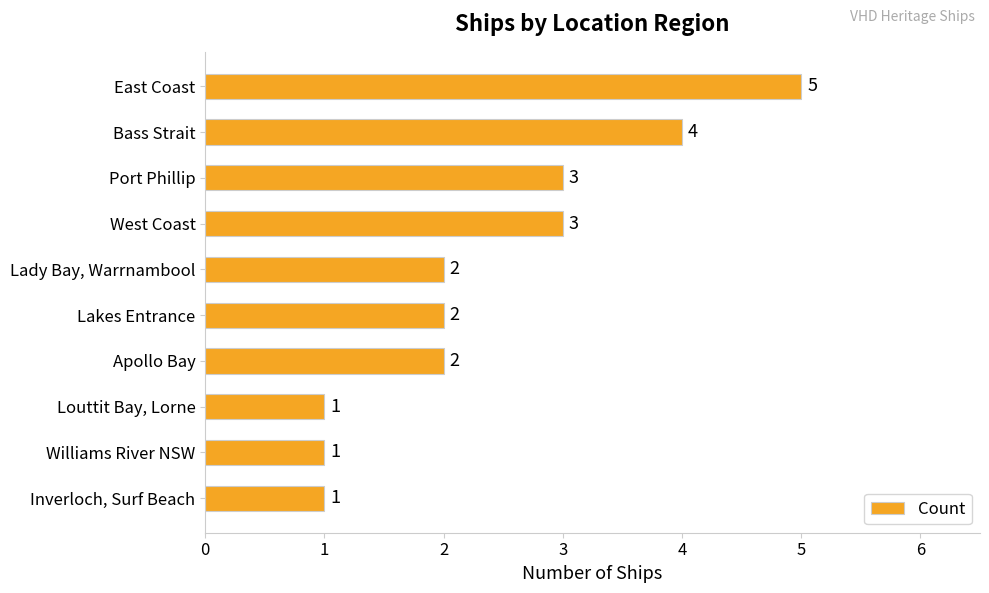

Are the bars grouped side by side (vs. stacked)?

No